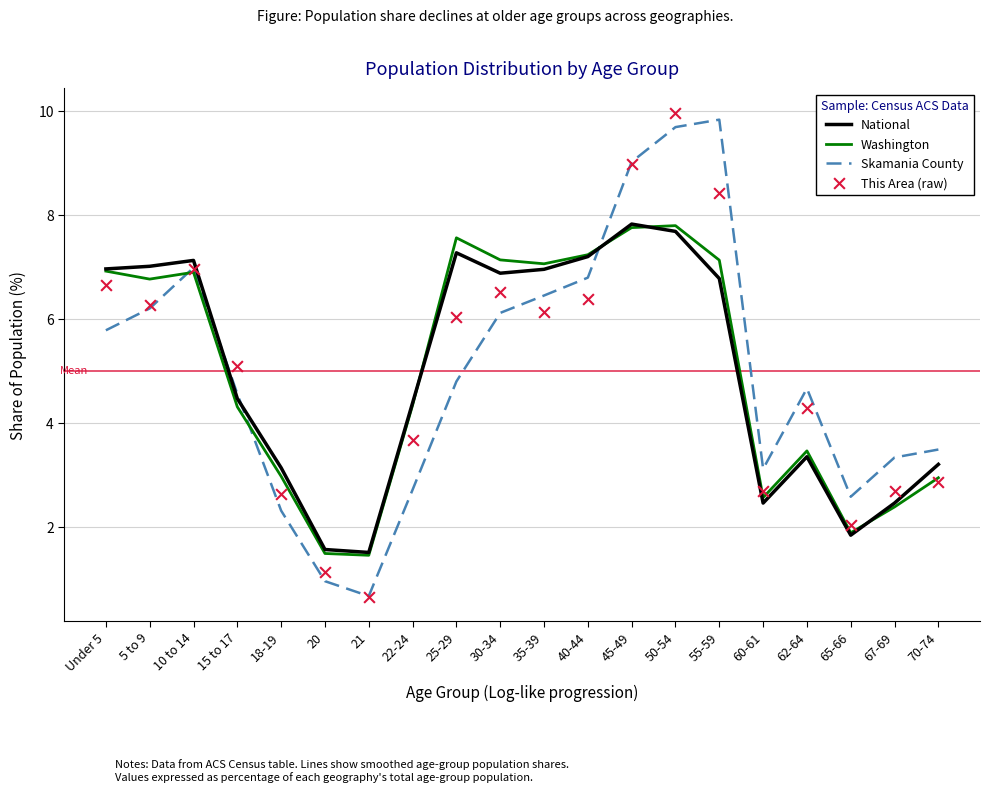

At which category is the sum across all series the highest?

50-54